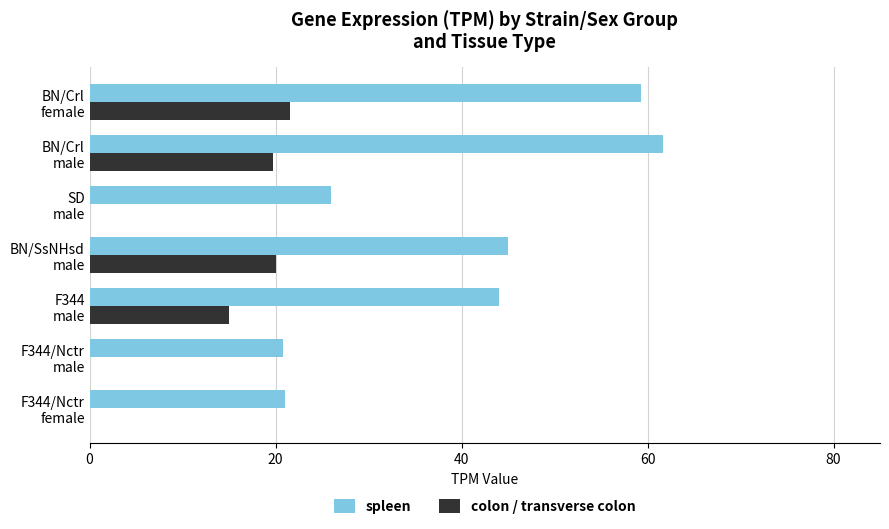

Which series has the largest total across all categories?

spleen